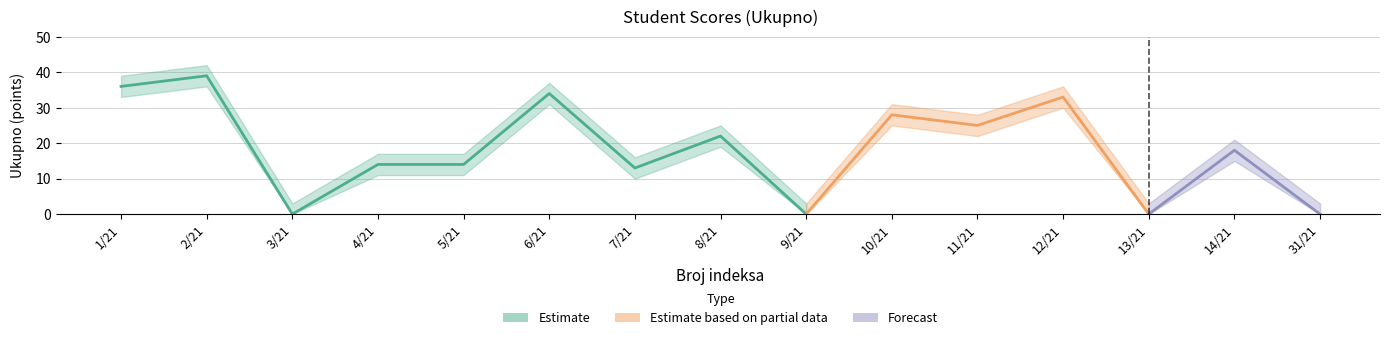

What is the label of the 8th point from the right?

8/21